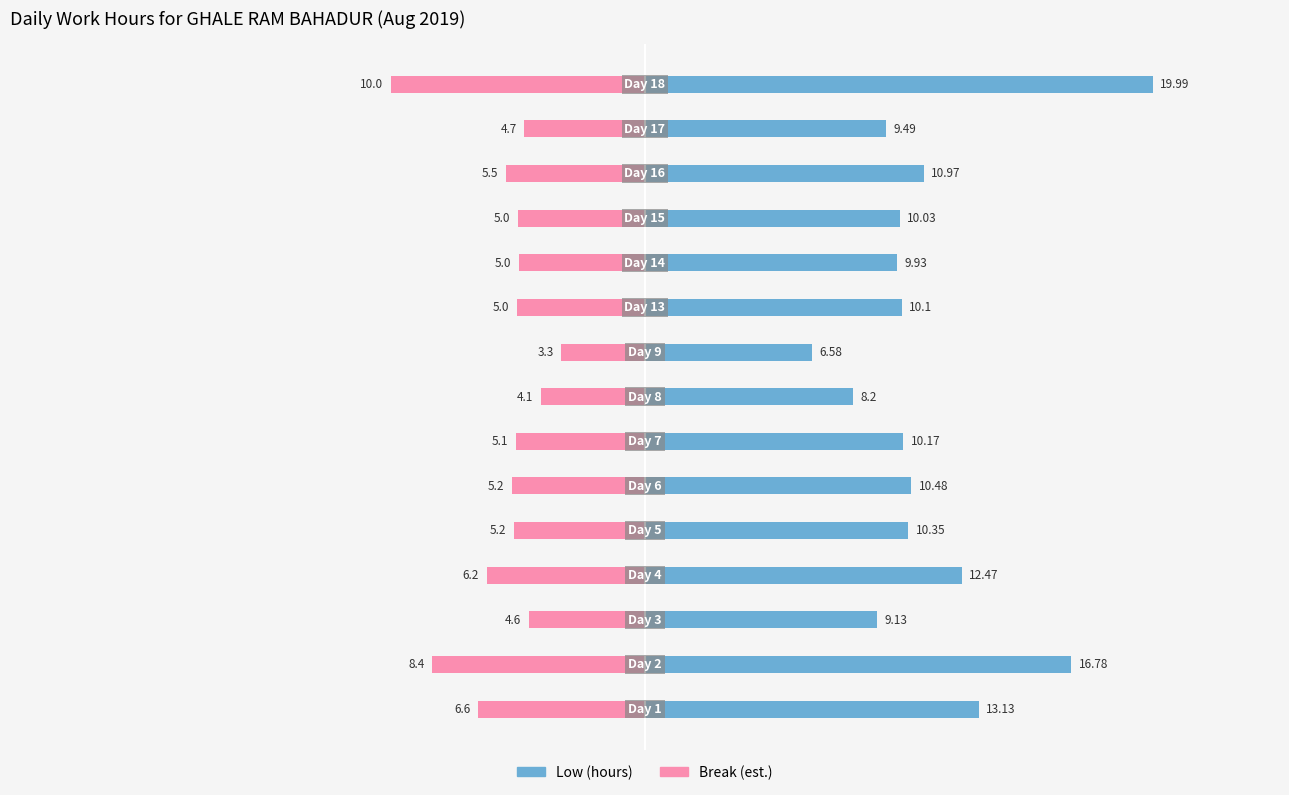

Is it true that Break (est.) equals -9.5 at 12?

False